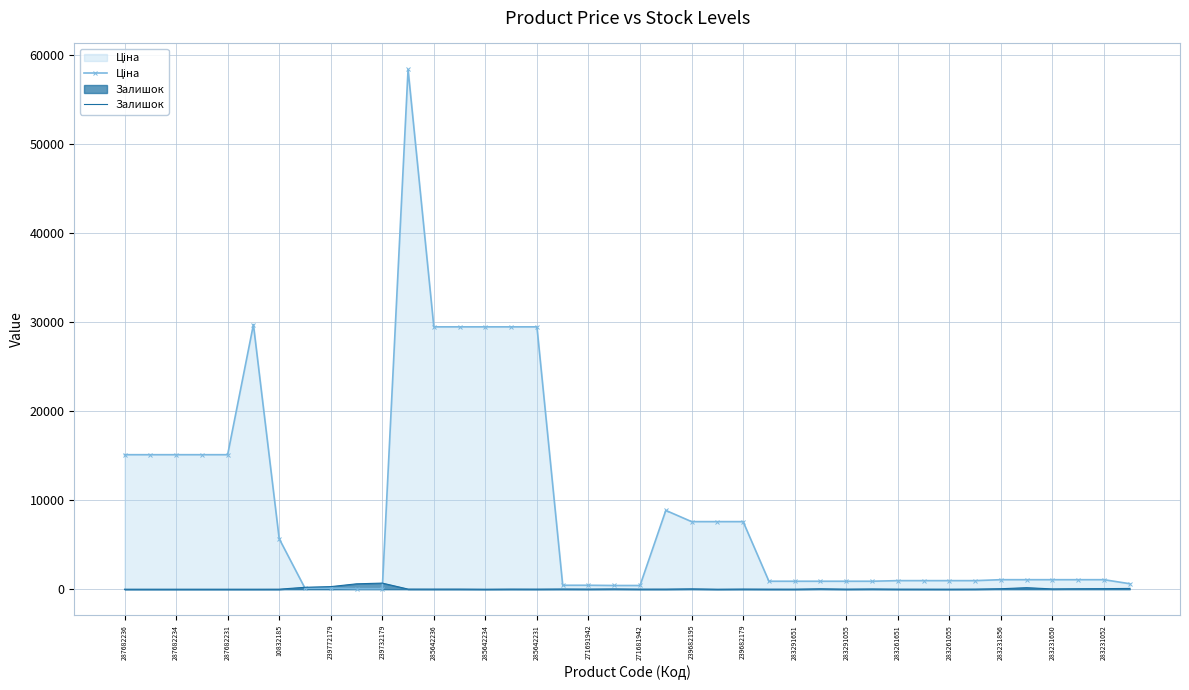

At which category does the chart reach its minimum across all series?

287682236